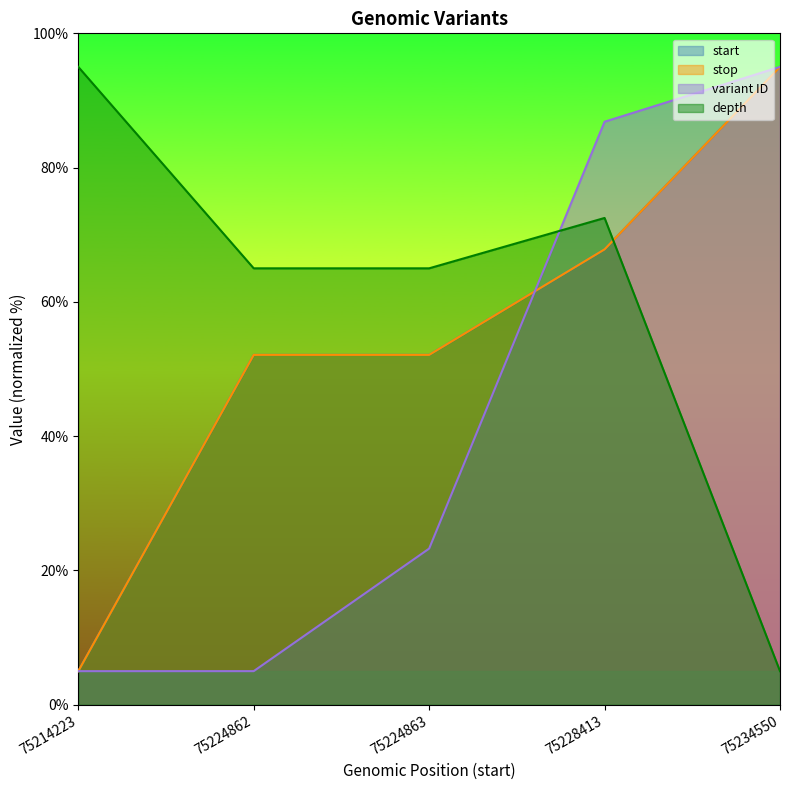

What is the difference between the highest and lowest values at 75224862?

60.0